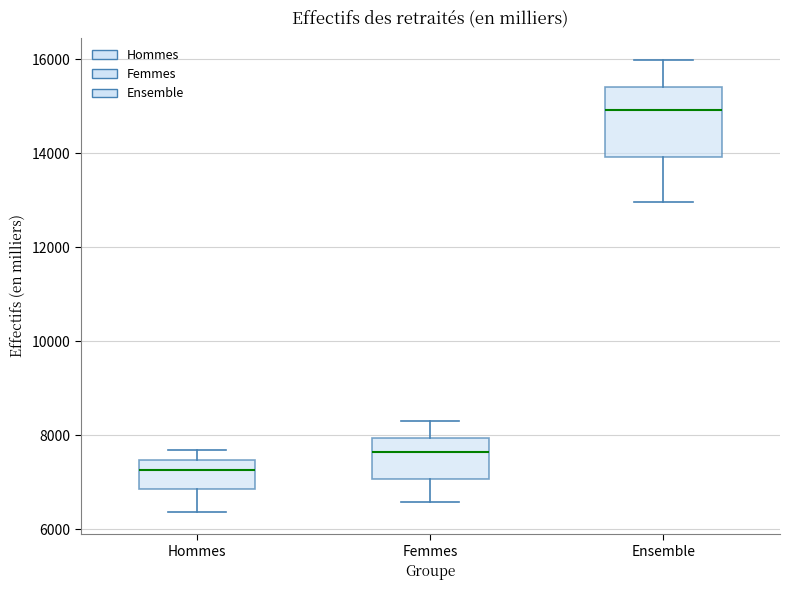

Where is the upper edge of the box for Ensemble on the y-axis? The values are not printed on the chart, so give them approximately, as read against the axis.

15400